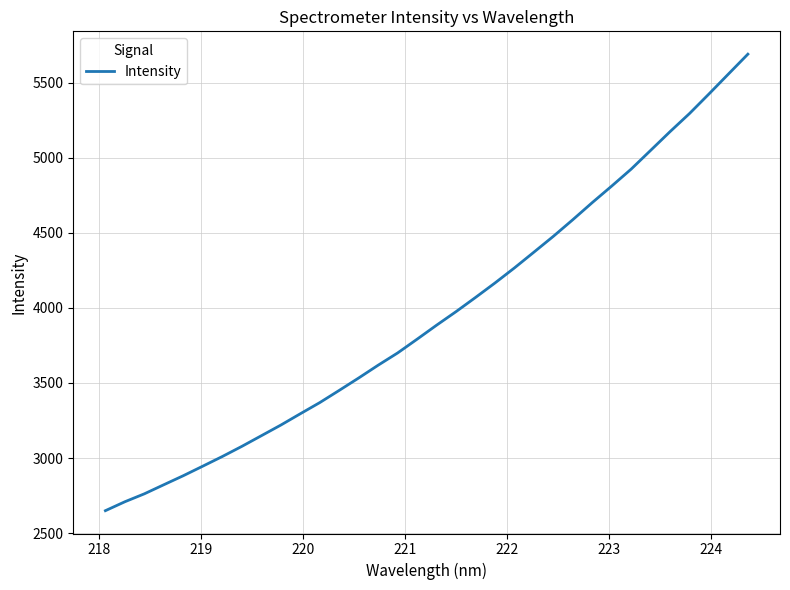

What is the smallest value displayed?

2649.6